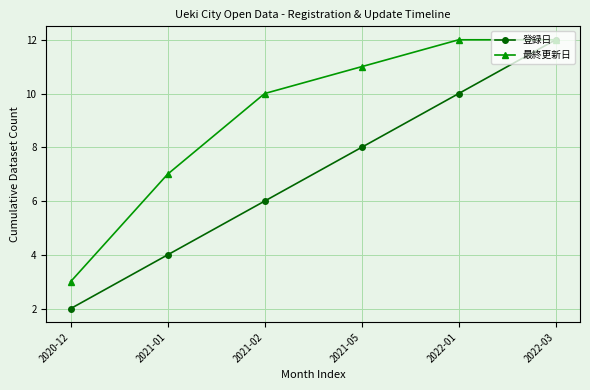

Reading left to right, what are all the values shown in this chart?

登録日: 2020-12=2	2021-01=4	2021-02=6	2021-05=8	2022-01=10	2022-03=12
最終更新日: 2020-12=3	2021-01=7	2021-02=10	2021-05=11	2022-01=12	2022-03=12